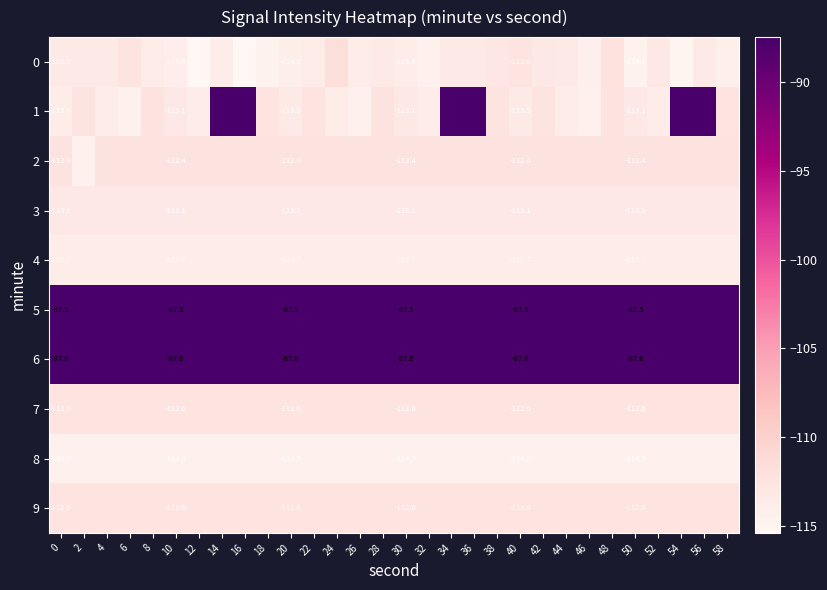

The 8 series shows -44.2 at 58. True or false?

False